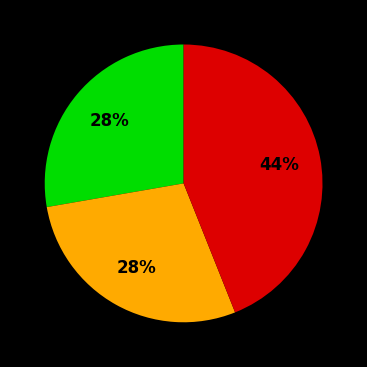

To the nearest percent, what is the average slice percentage?

33%